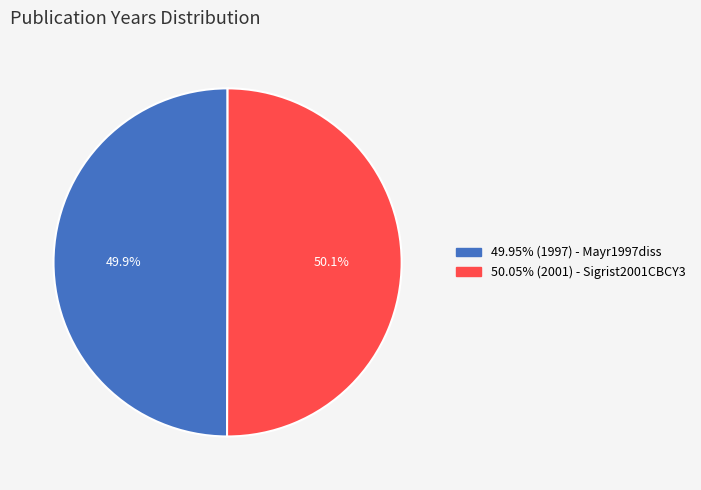

Does any single category account for the majority?

Yes